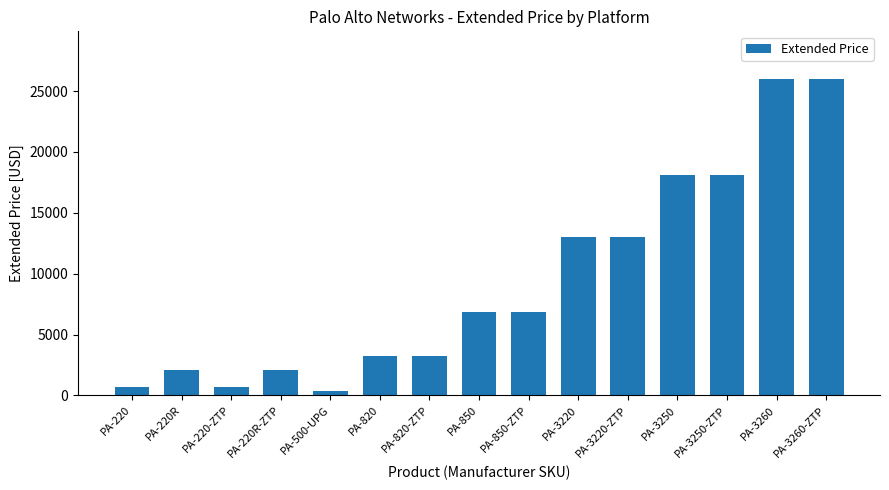

What is the value of the 4th bar from the left?

2098.4